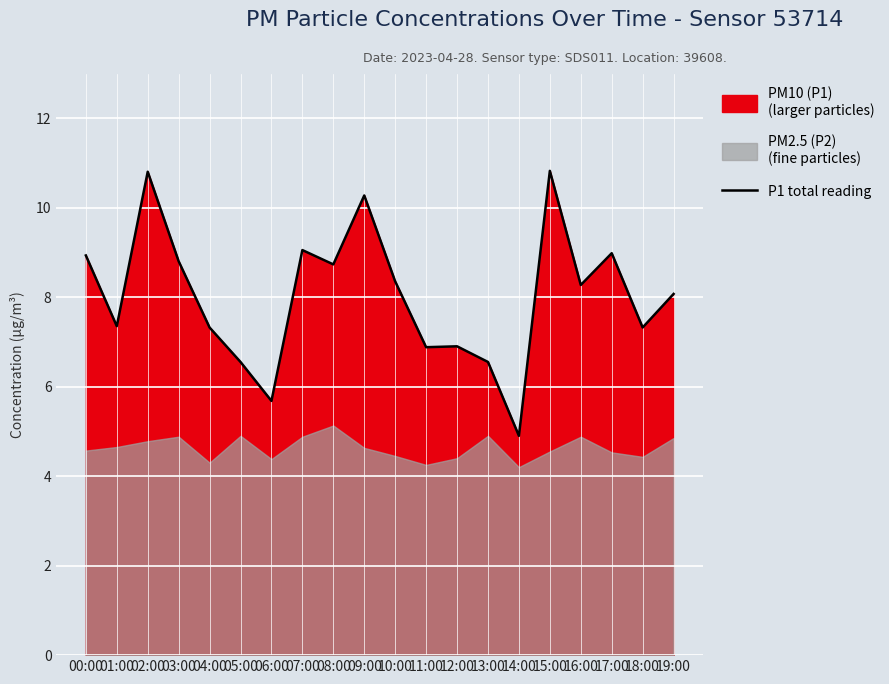

Reading left to right, what are all the values shown in this chart?

00:00=8.9	01:00=7.3	02:00=10.8	03:00=8.8	04:00=7.3	05:00=6.5	06:00=5.7	07:00=9.1	08:00=8.7	09:00=10.3	10:00=8.3	11:00=6.9	12:00=6.9	13:00=6.5	14:00=4.9	15:00=10.8	16:00=8.3	17:00=9.0	18:00=7.3	19:00=8.1